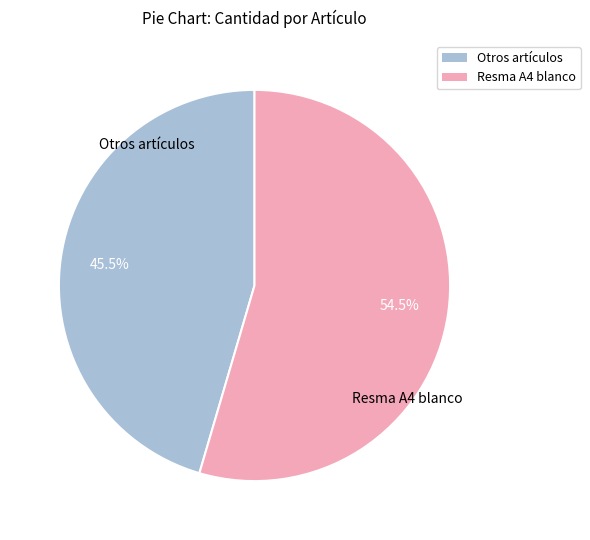

Does any single category account for the majority?

Yes